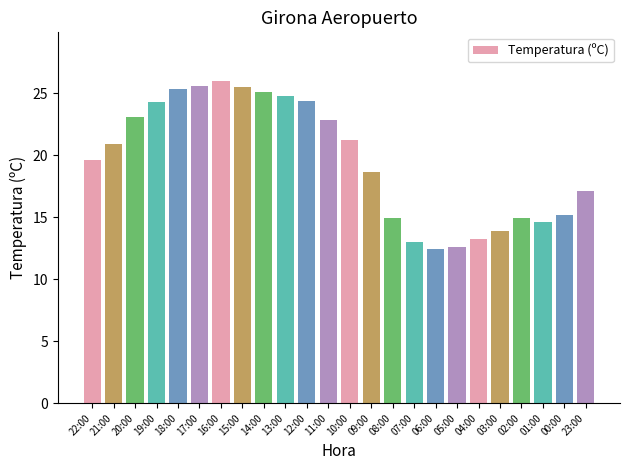

Where does the data first go above 20?

21:00